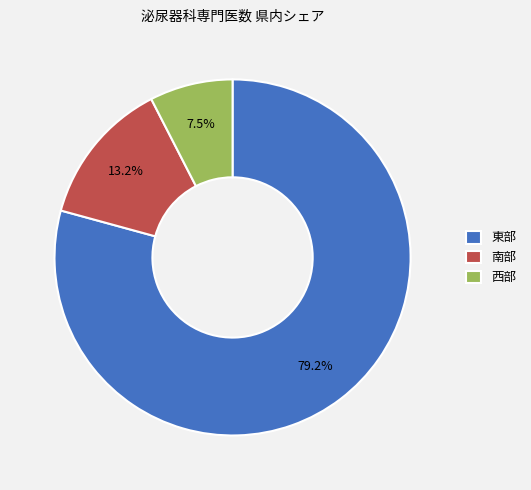

Which slice represents more than half of the pie?

東部